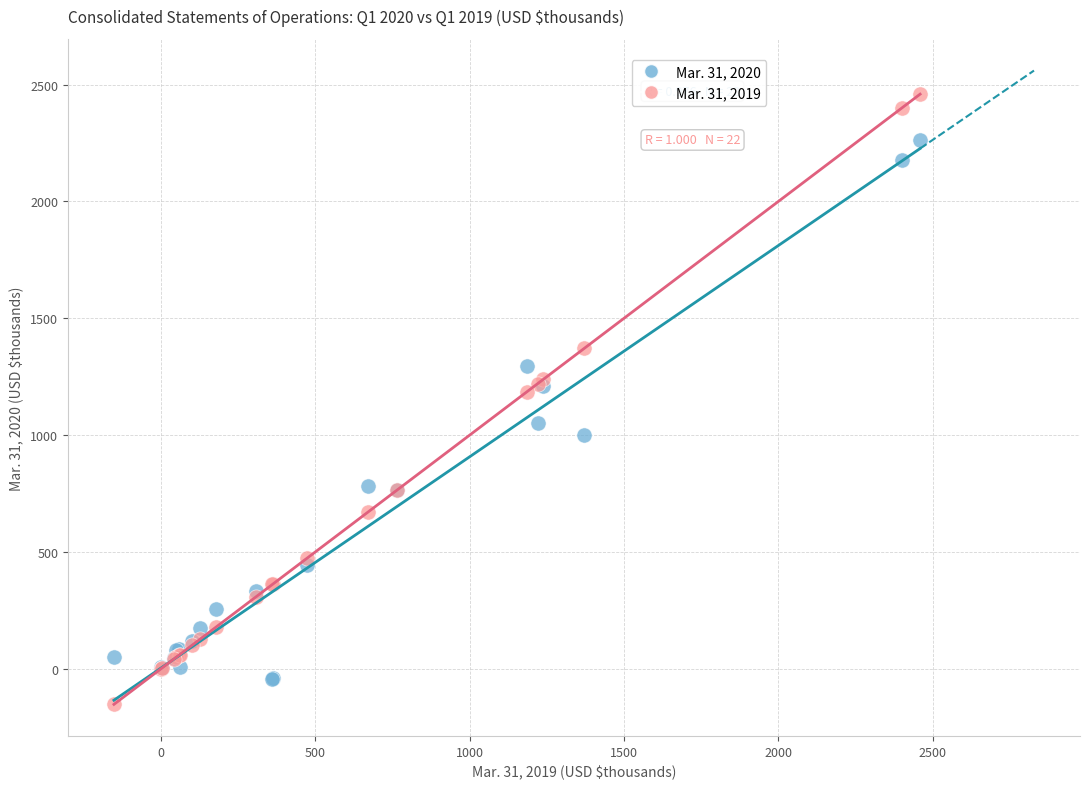

Which series has the largest Y range (max minus min)?

Mar. 31, 2019